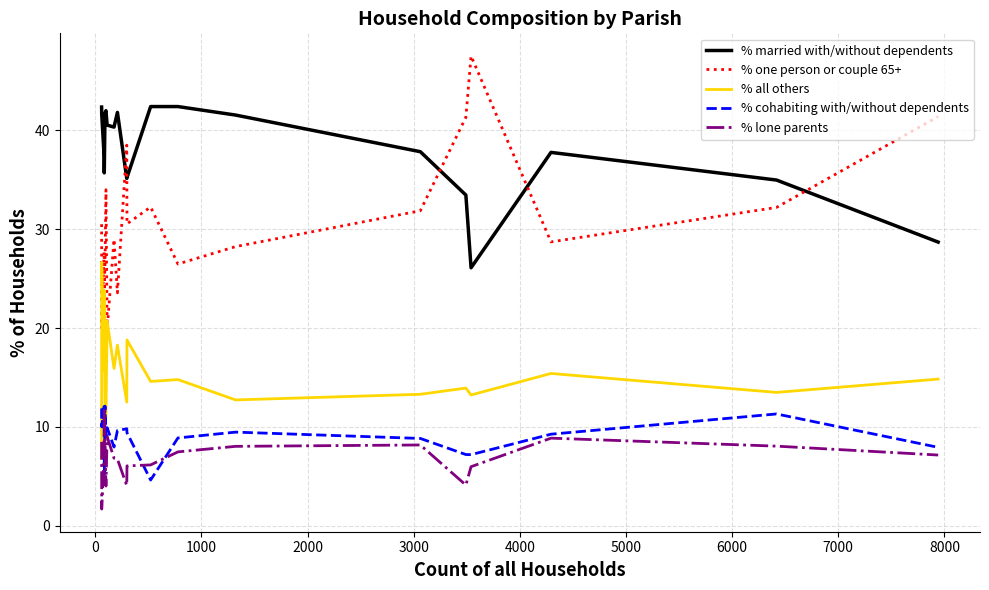

True or false: % married with/without dependents and % all others intersect in this chart.

False